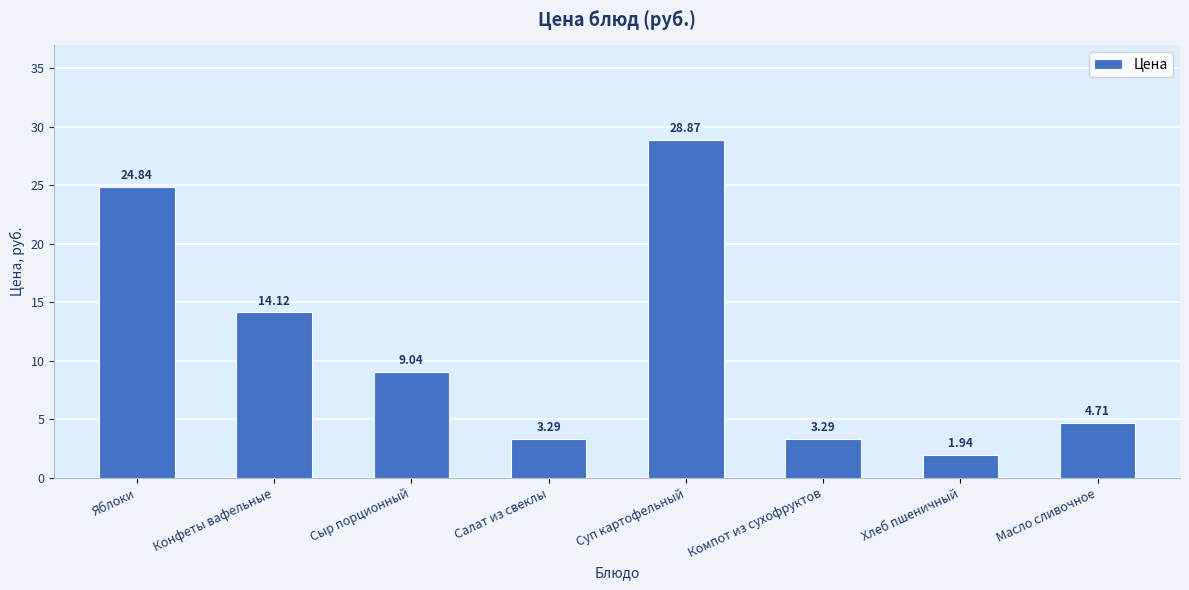

How many distinct data groups are displayed?

1